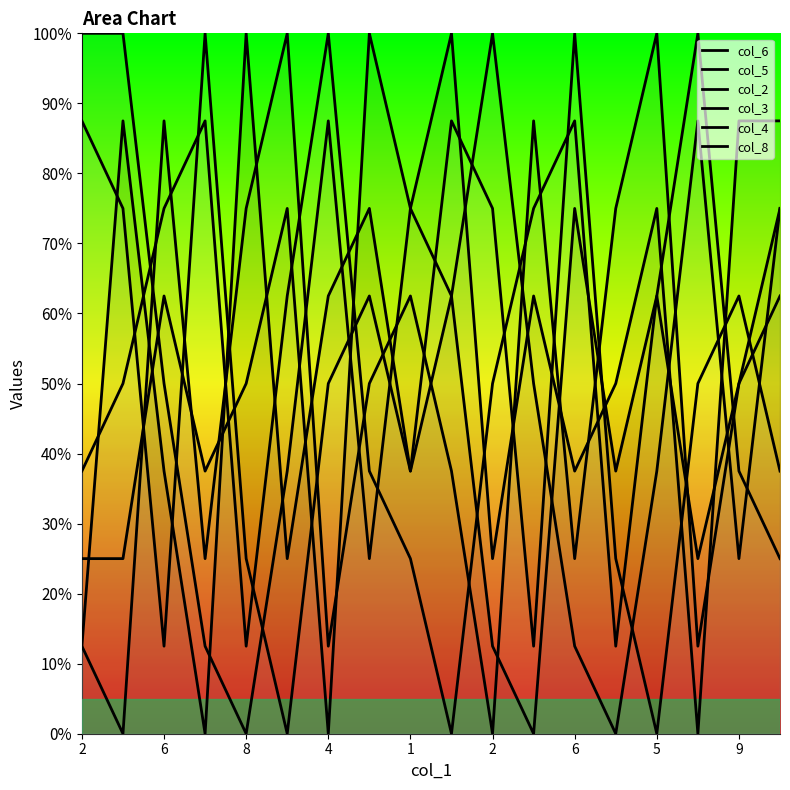

Is the value of col_2 at 16 greater than the value of col_3 at 11?

No